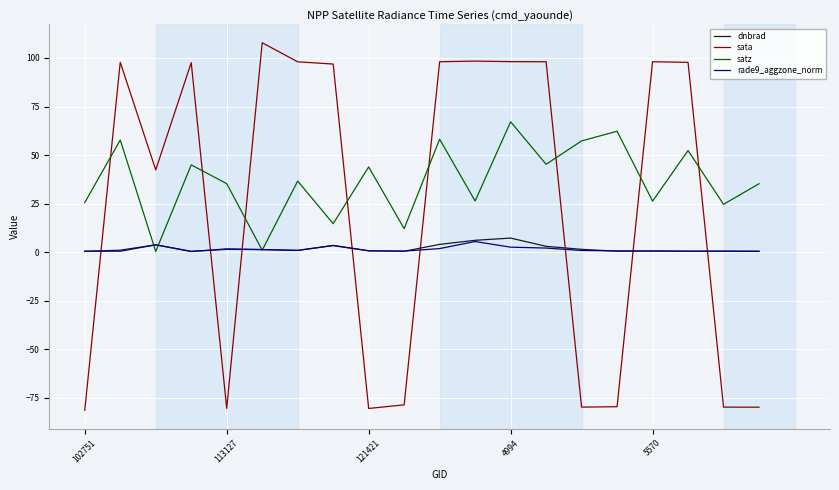

Which series has the largest total across all categories?

satz